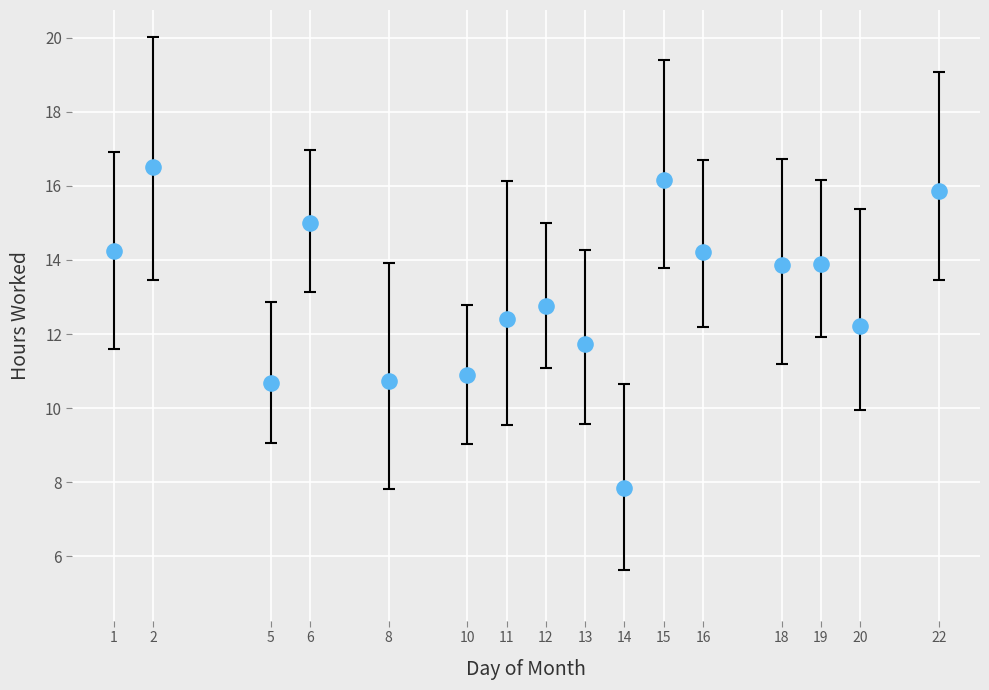

What is the range of X values (max minus min)?

21.0